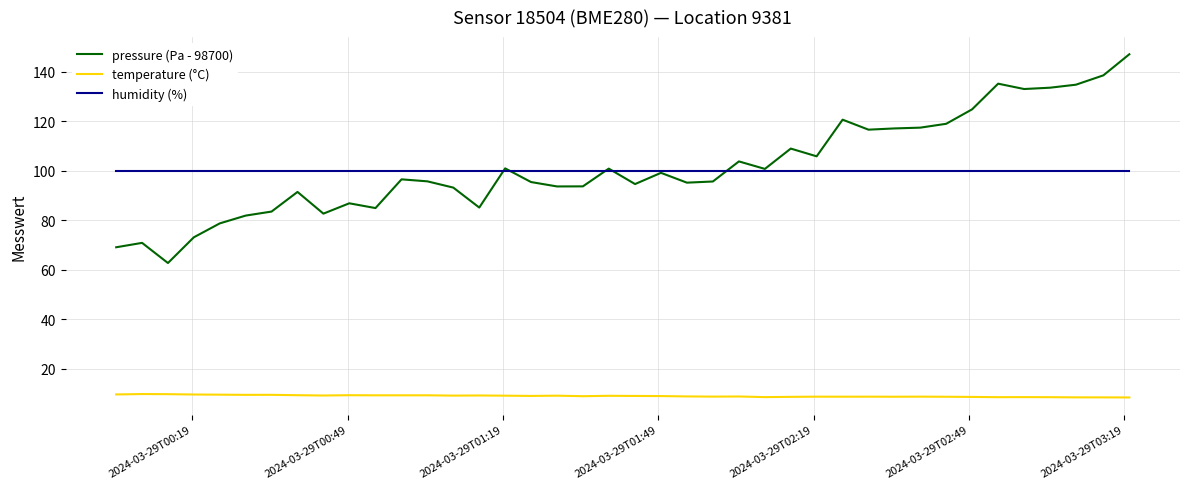

What is the minimum value for pressure (Pa - 98700)?

62.7